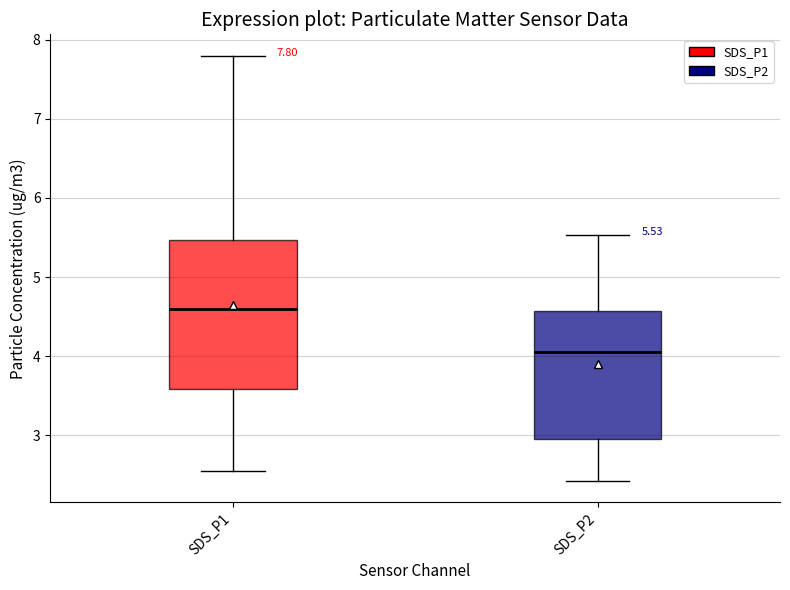

Which box's median line is the highest?

SDS_P1